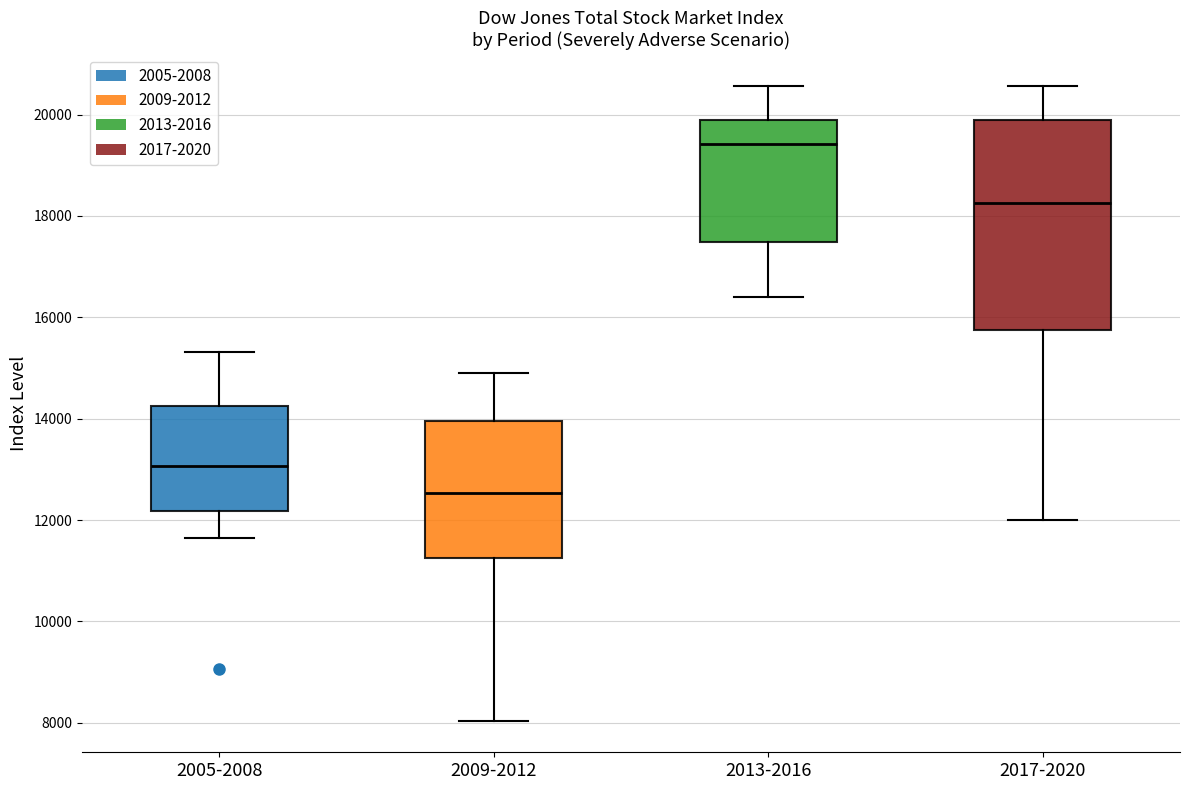

Comparing the boxes themselves (not the whiskers), which one is the tallest?

2017-2020